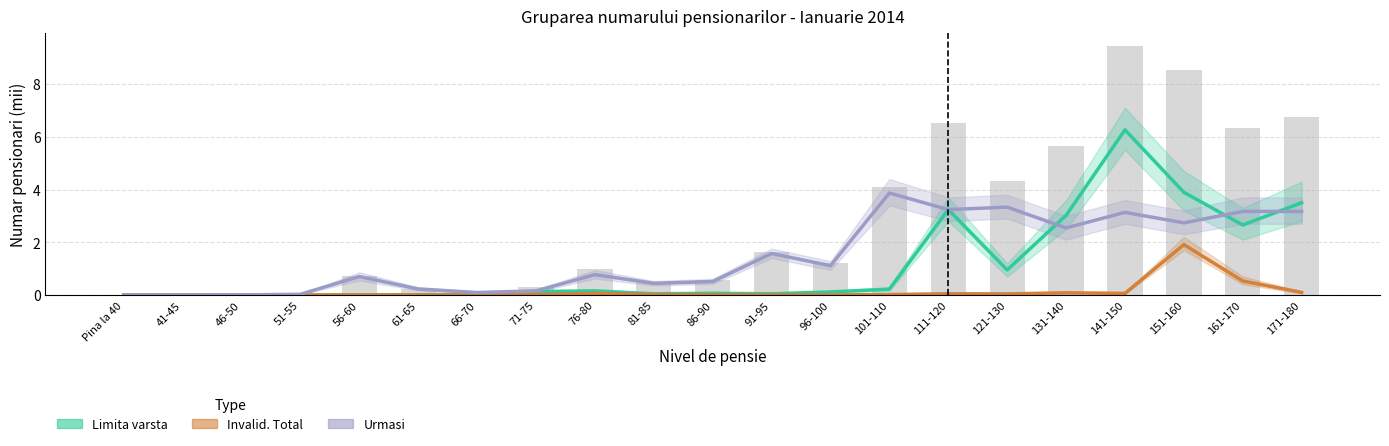

The Limita varsta series shows 2.7 at 161-170. True or false?

True